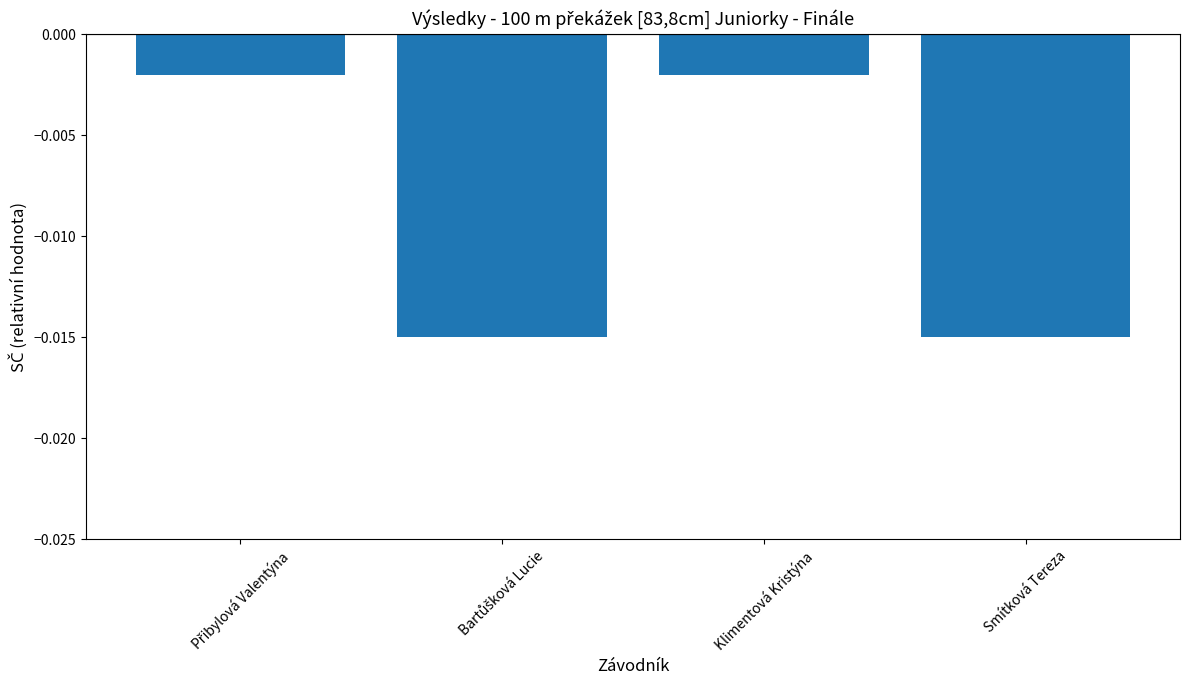

What is the label of the 1st bar from the right?

Smítková Tereza